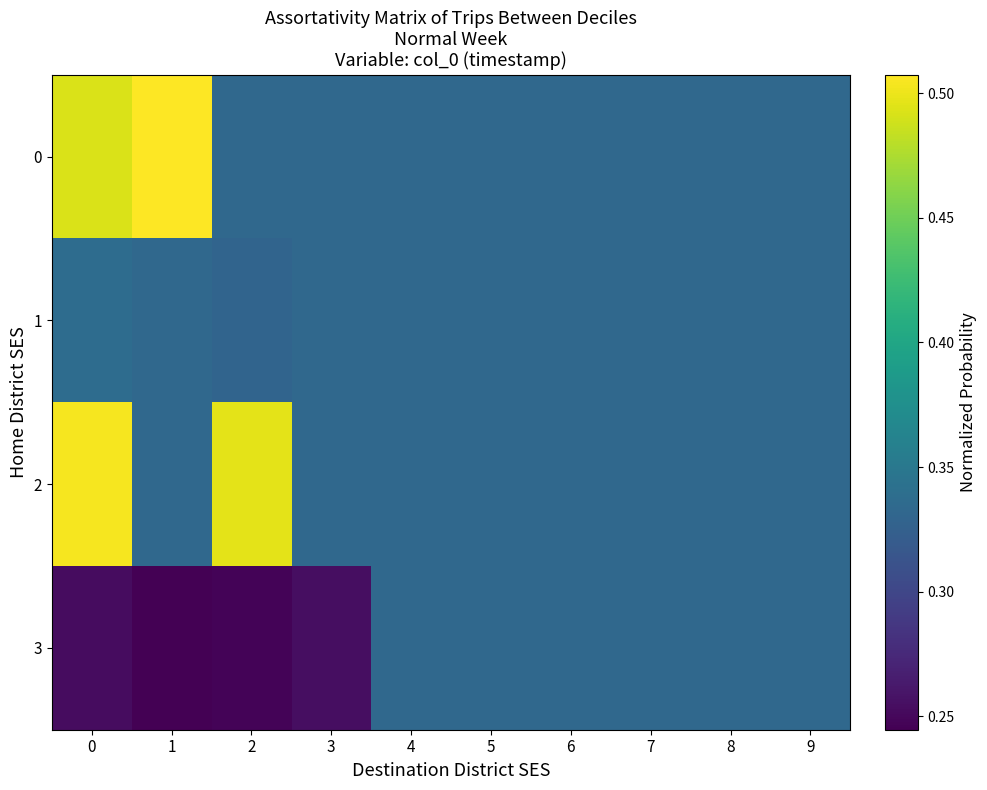

Which label corresponds to the largest value in the chart?

1